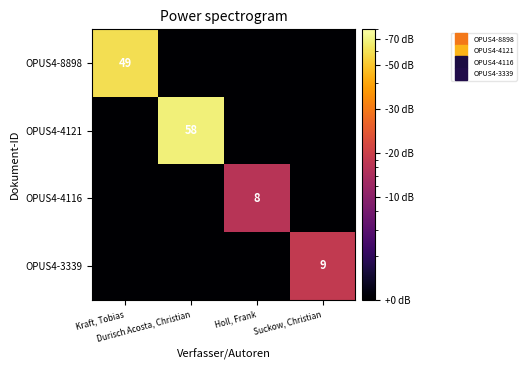

Count the number of categories in the chart.

4